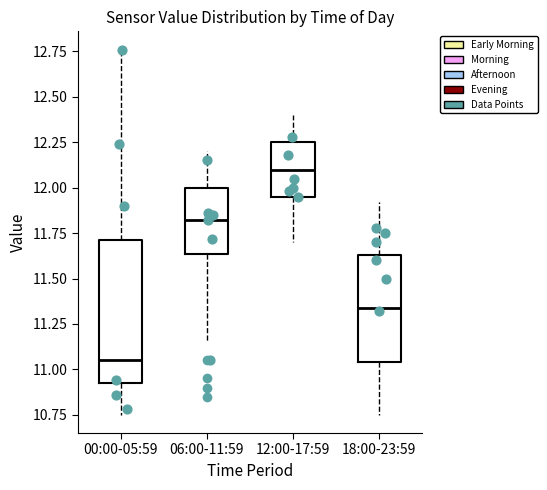

Which box has the highest median line?

12:00-17:59